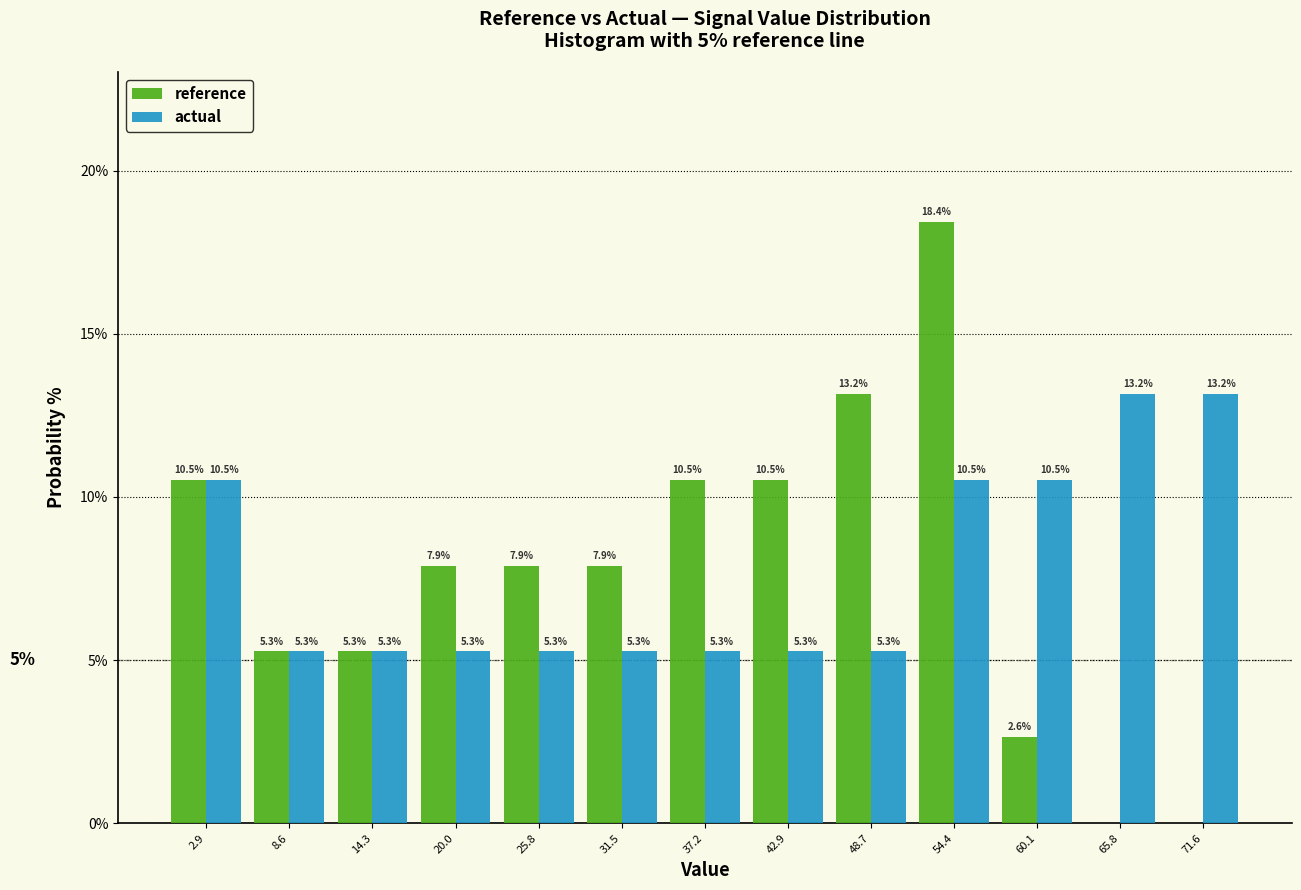

In the reference series, which range on the x-axis has the tallest bar?

52 to 57